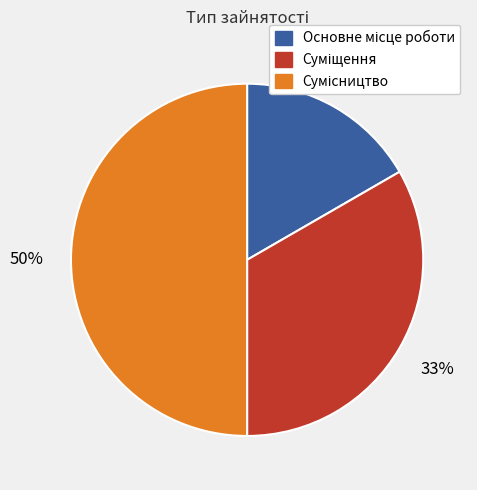

To the nearest percent, what is the average slice percentage?

33%